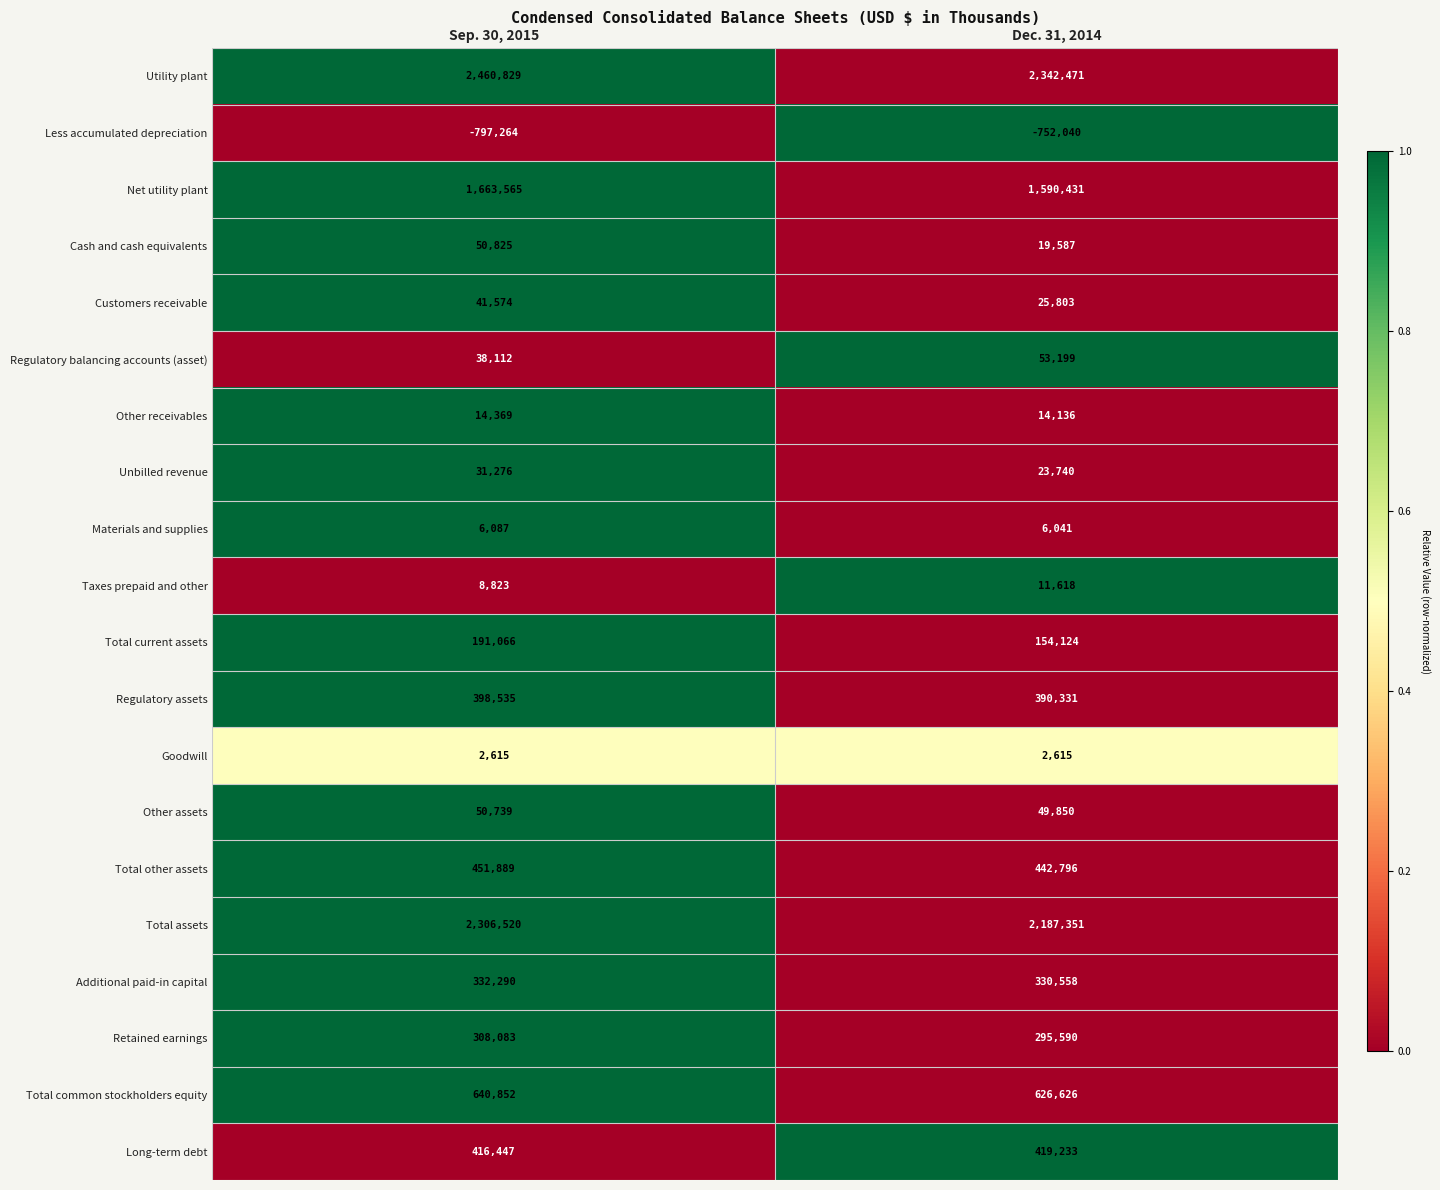

At which label does Less accumulated depreciation reach its minimum?

Sep. 30, 2015